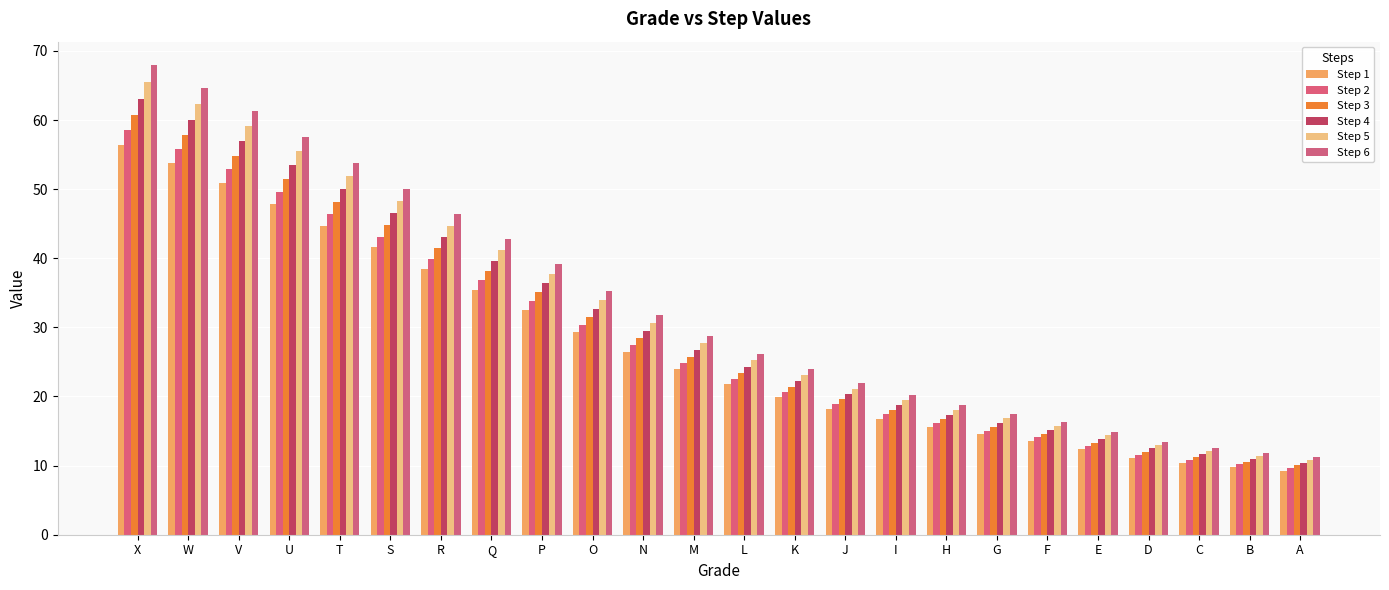

Where is Step 1 nearest to the value 32?

P